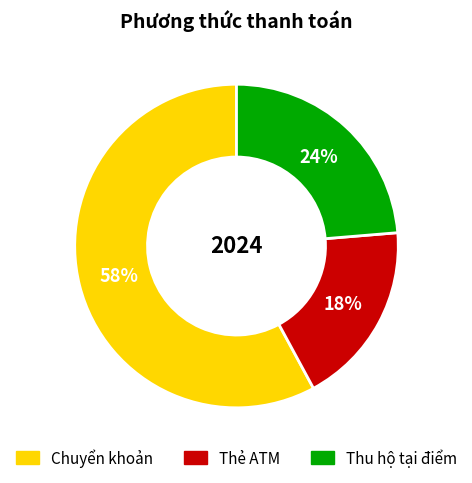

What percentage is the Thu hộ tại điểm slice, to the nearest percent?

24%